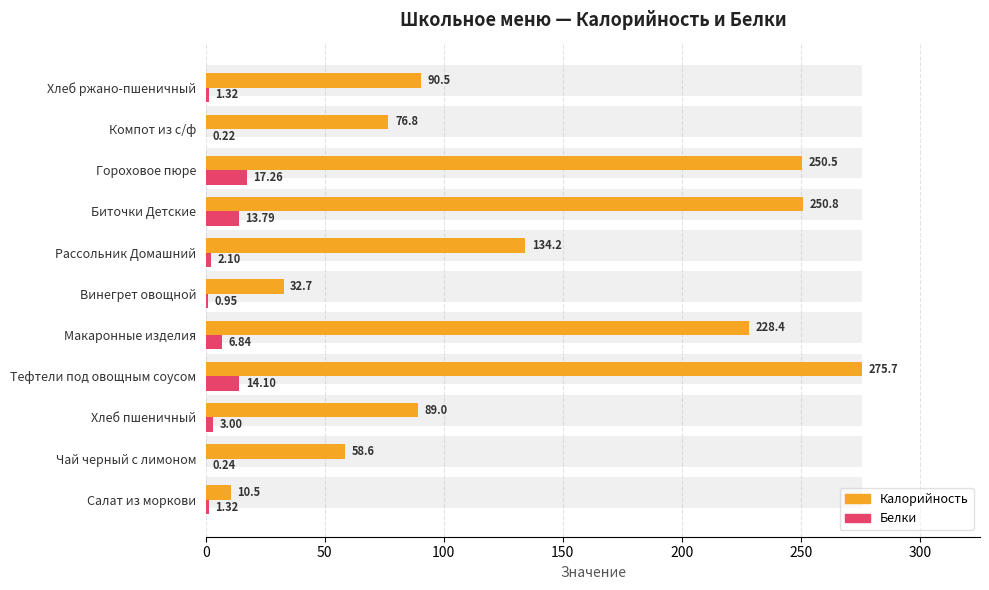

What is the sum of all Калорийность values?

1497.6